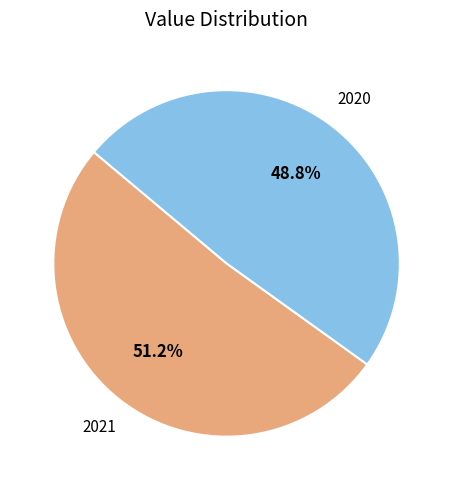

What is the largest slice in the pie chart?

2021